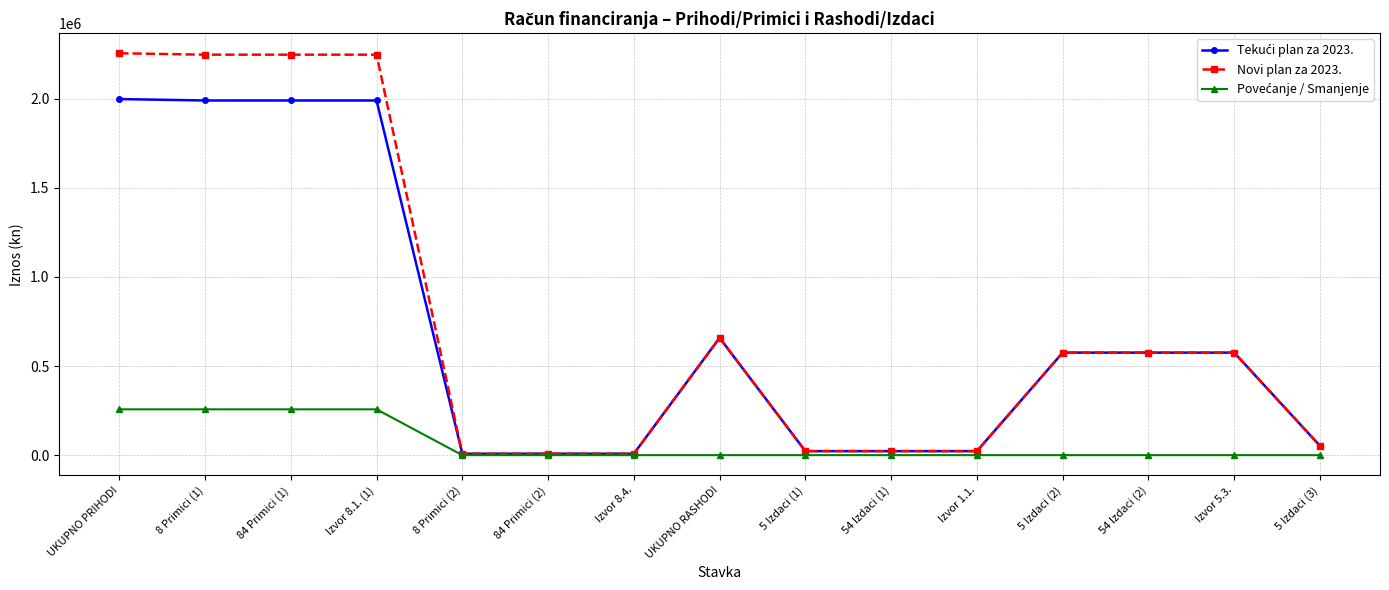

What is the greatest value displayed?

2255956